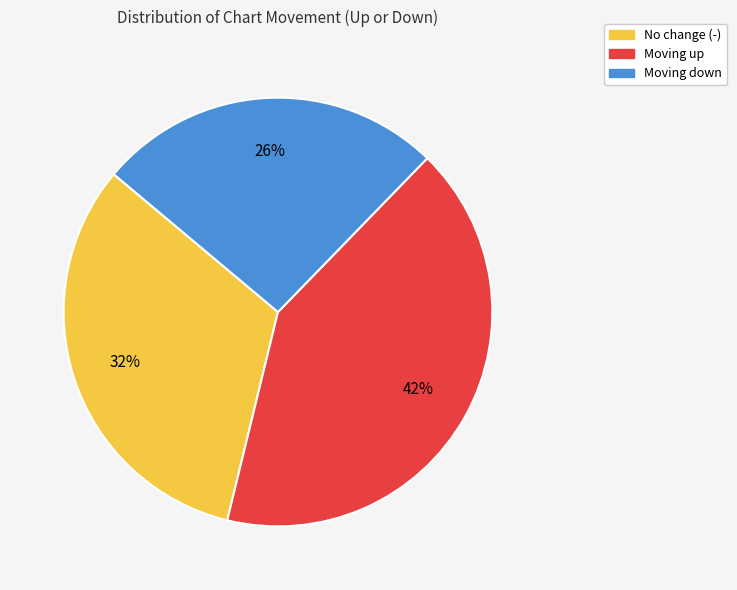

Rank the categories by value from lowest to highest.

Moving down, No change (-), Moving up